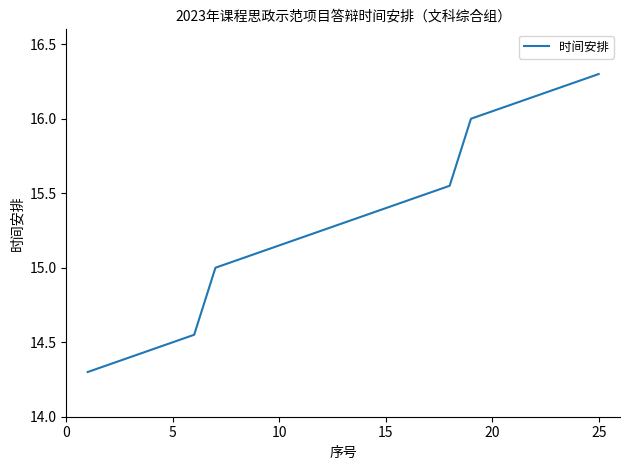

What is the difference between the maximum and minimum values?

2.0